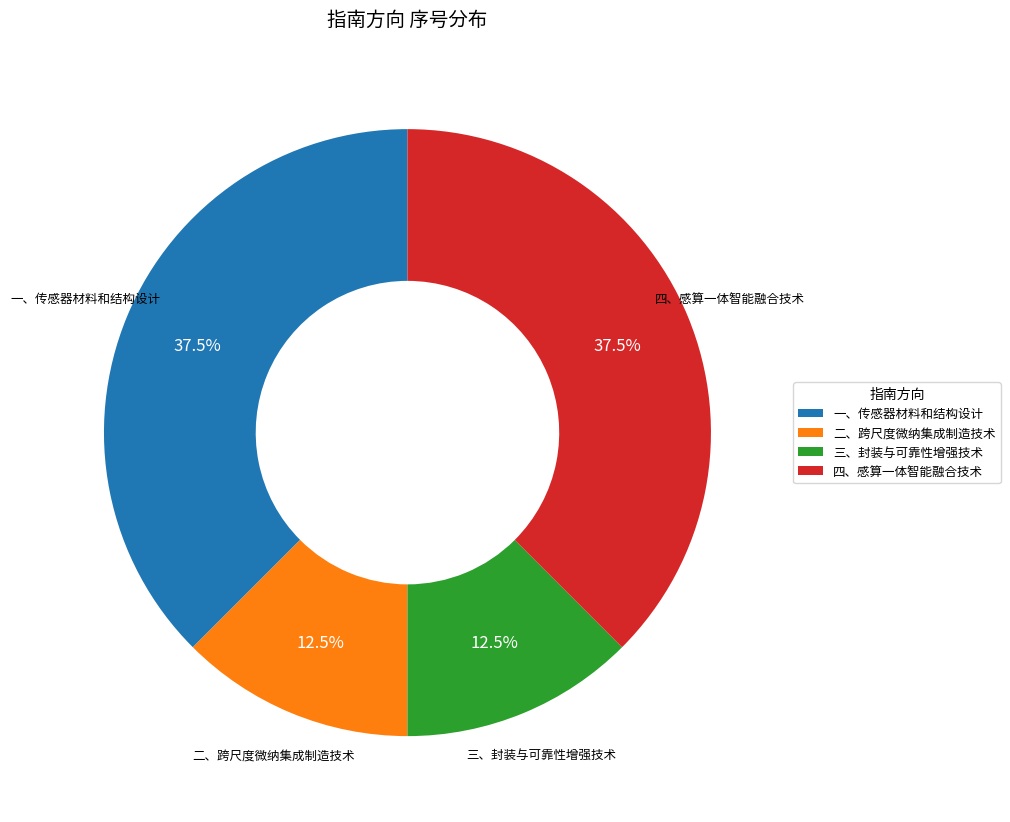

Count the number of slices in the pie.

4